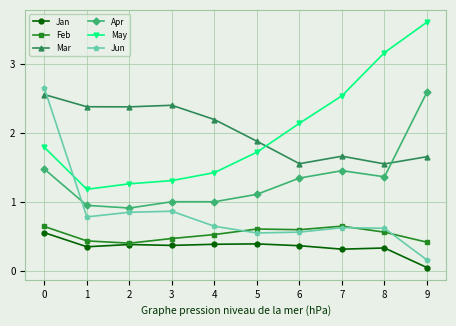

Does the chart display data point markers on the line(s)?

Yes